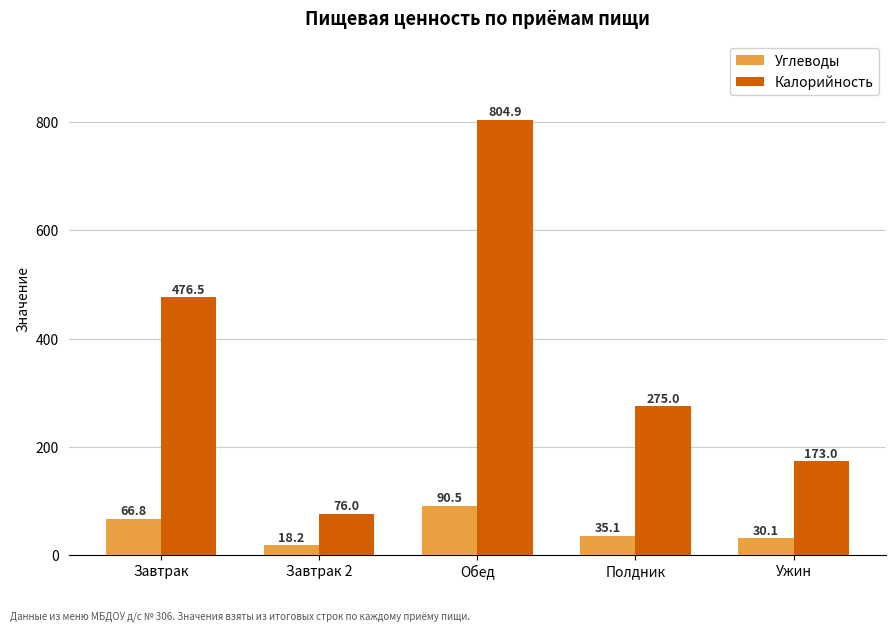

At how many categories does at least one series exceed 107?

4